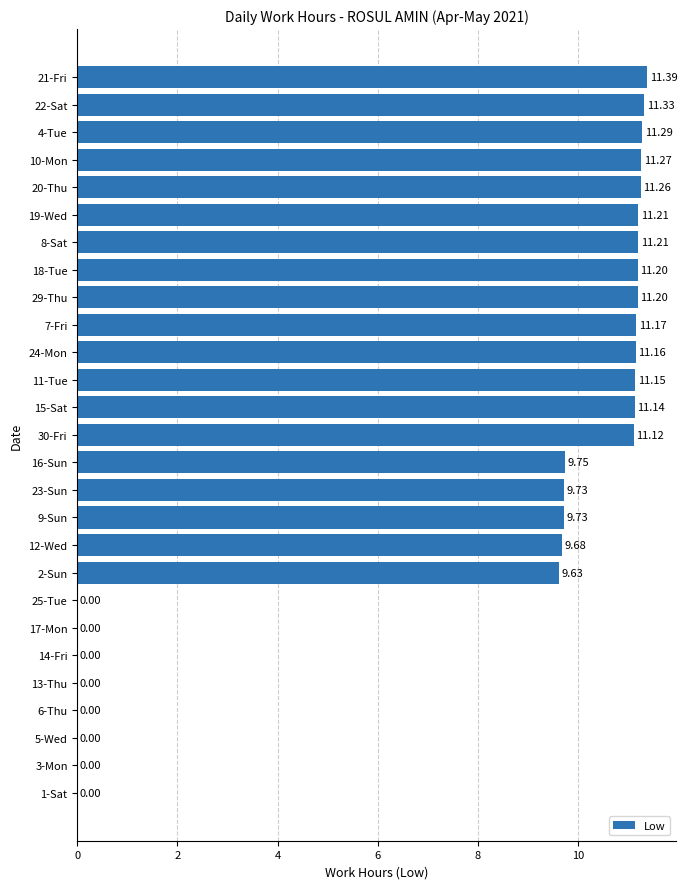

How many values exceed 11?

14